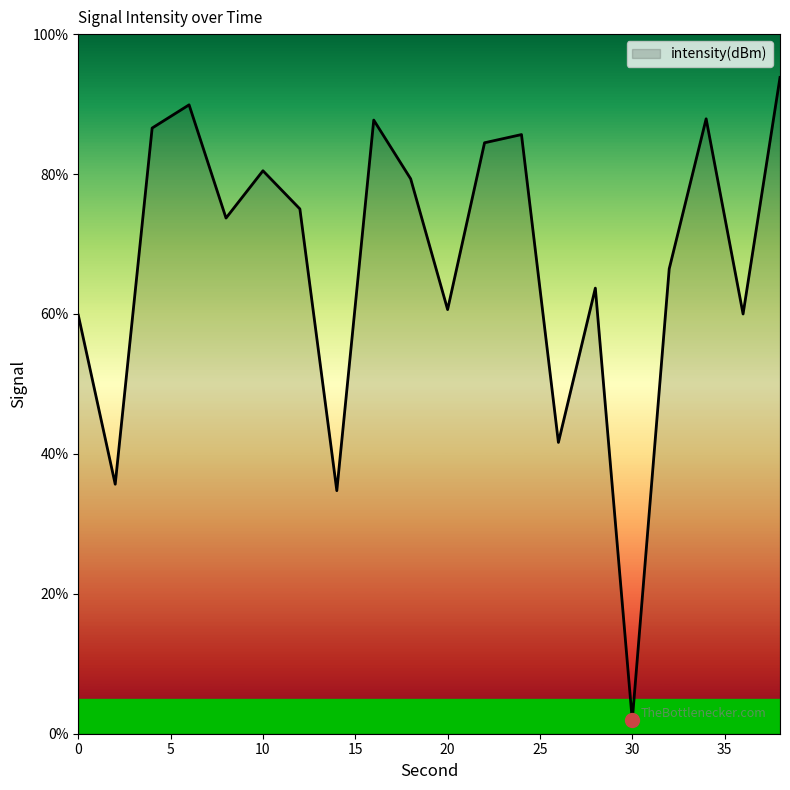

What is the greatest value displayed?

93.8